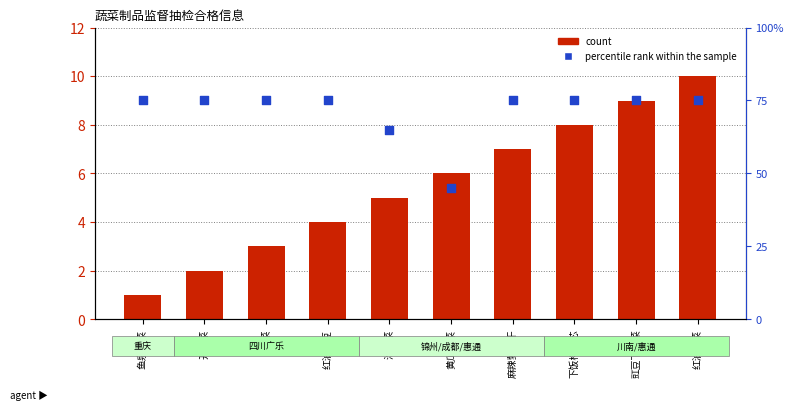

At which category is the sum across all series the highest?

红油榨菜